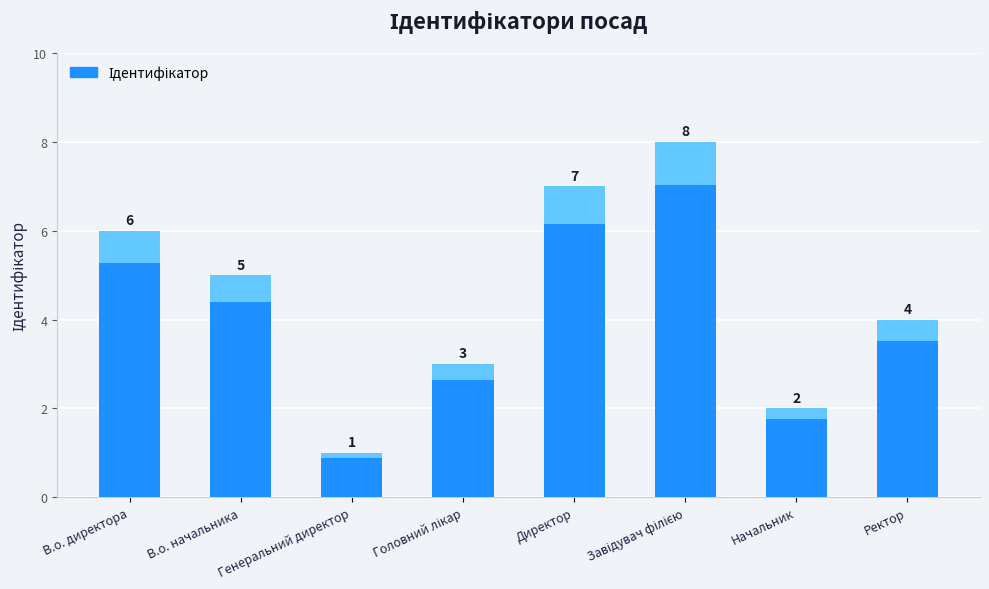

How many bars are there in total?

8